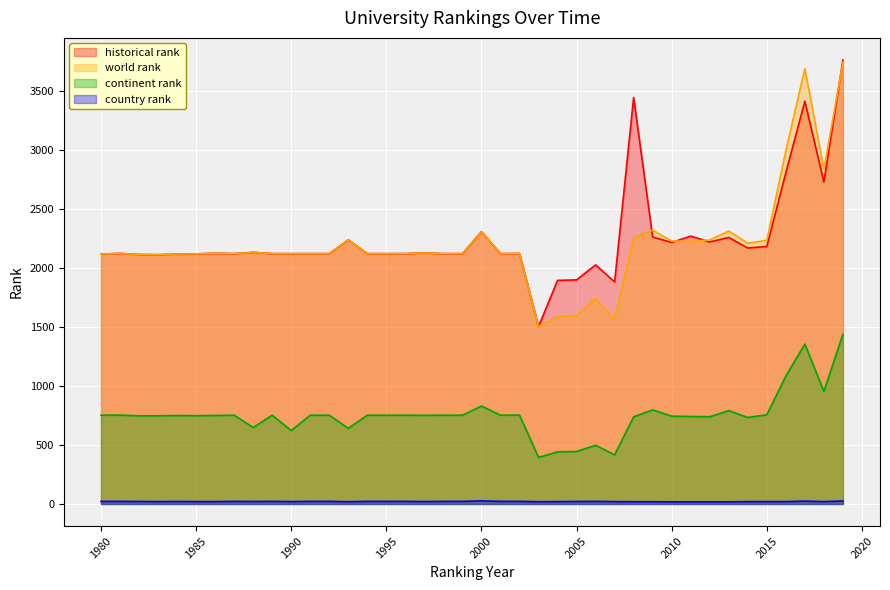

What is the spread (max minus min) of values at 1993?

2222.0